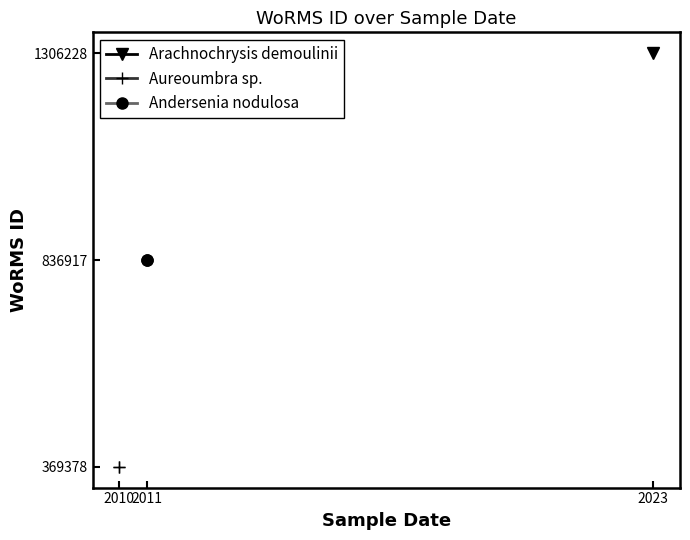

Which series has the widest spread of values?

Aureoumbra sp.